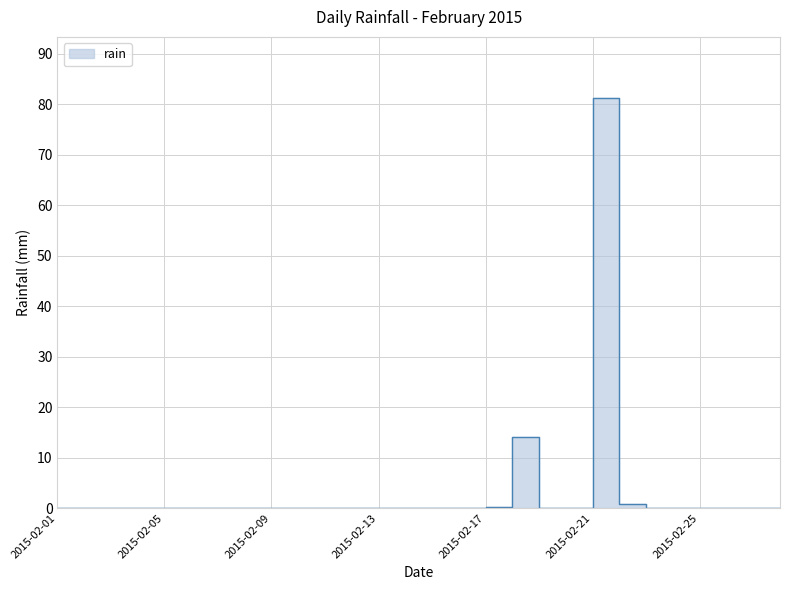

How many lines are shown in the chart?

1